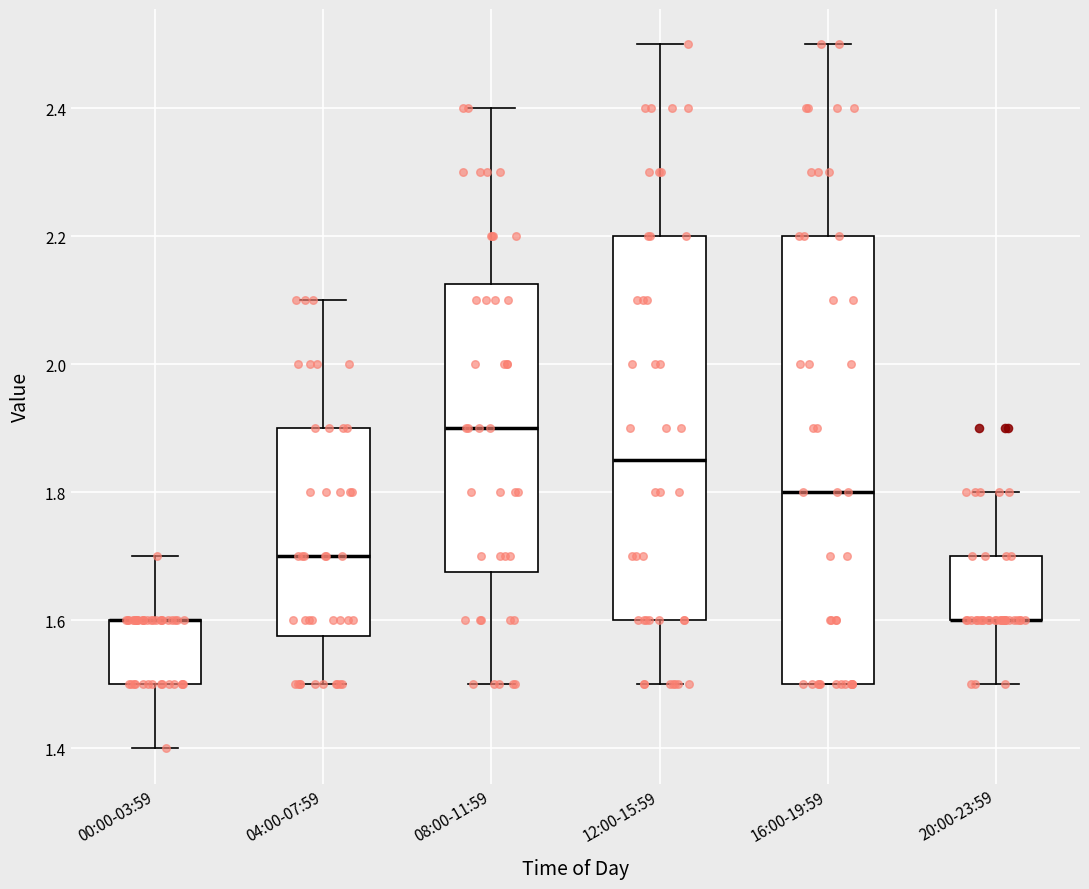

Reading left to right, transcribe this box plot: for each box, give where its median line is, the range the box spans, and where its two whiskers end, as read against the y-axis. The values are not printed on the chart, so give them approximately, as read against the axis.

00:00-03:59: median 1.60 (drawn on the box's upper edge), box 1.50 to 1.60, whiskers 1.40 to 1.70
04:00-07:59: median 1.70, box 1.58 to 1.90, whiskers 1.50 to 2.10
08:00-11:59: median 1.90, box 1.68 to 2.12, whiskers 1.50 to 2.40
12:00-15:59: median 1.86, box 1.60 to 2.20, whiskers 1.50 to 2.50
16:00-19:59: median 1.80, box 1.50 to 2.20, whiskers 1.50 to 2.50
20:00-23:59: median 1.60 (drawn on the box's lower edge), box 1.60 to 1.70, whiskers 1.50 to 1.80